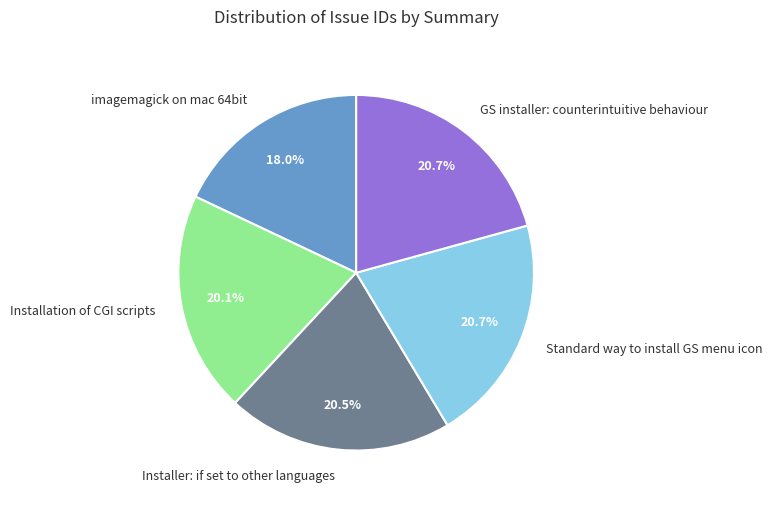

Which has a higher value, Installation of CGI scripts or GS installer: counterintuitive behaviour?

GS installer: counterintuitive behaviour